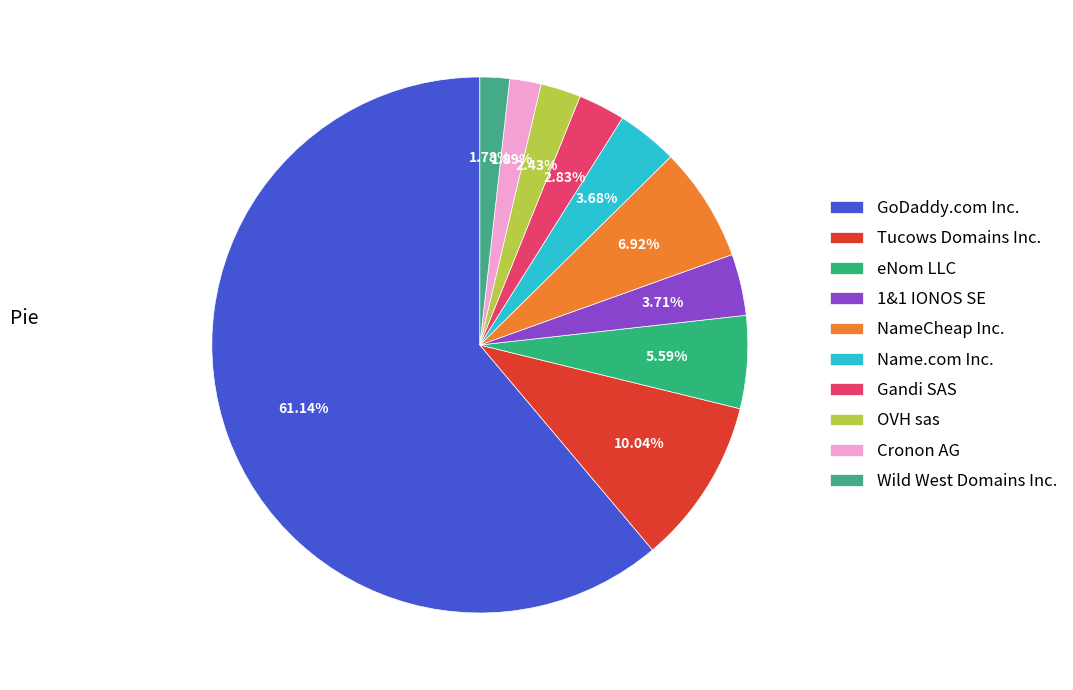

To the nearest percent, what percentage of the pie is 1&1 IONOS SE?

4%